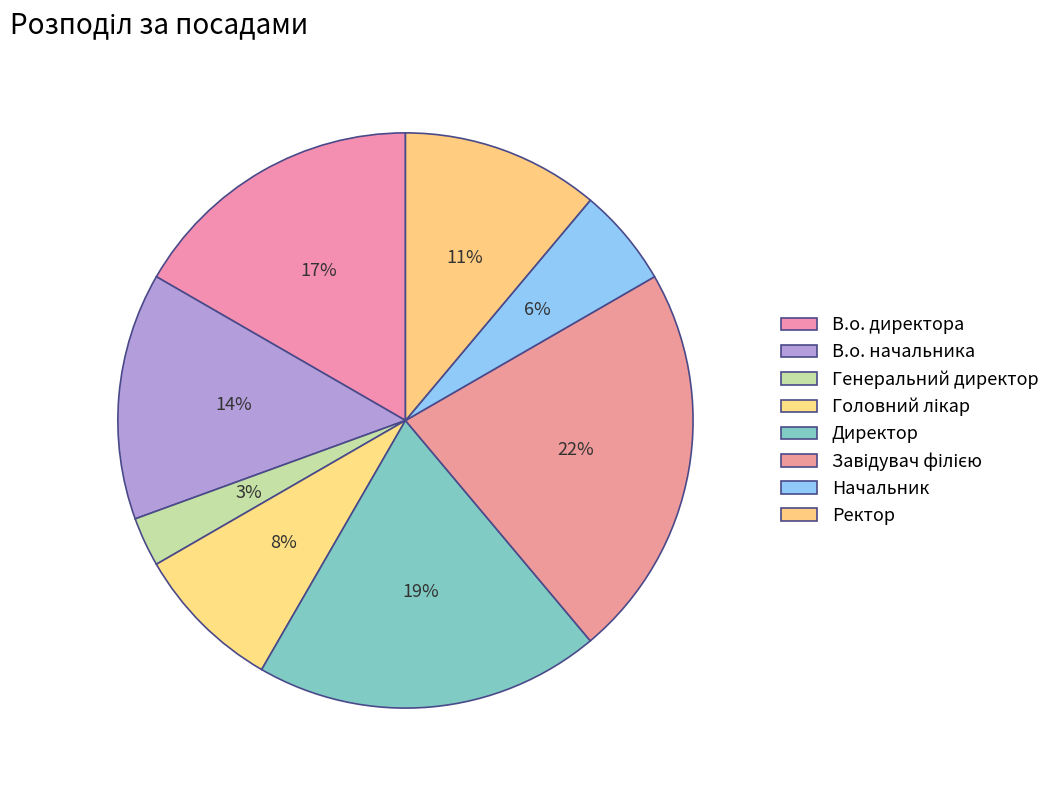

To the nearest percent, what percentage of the pie is Головний лікар?

8%